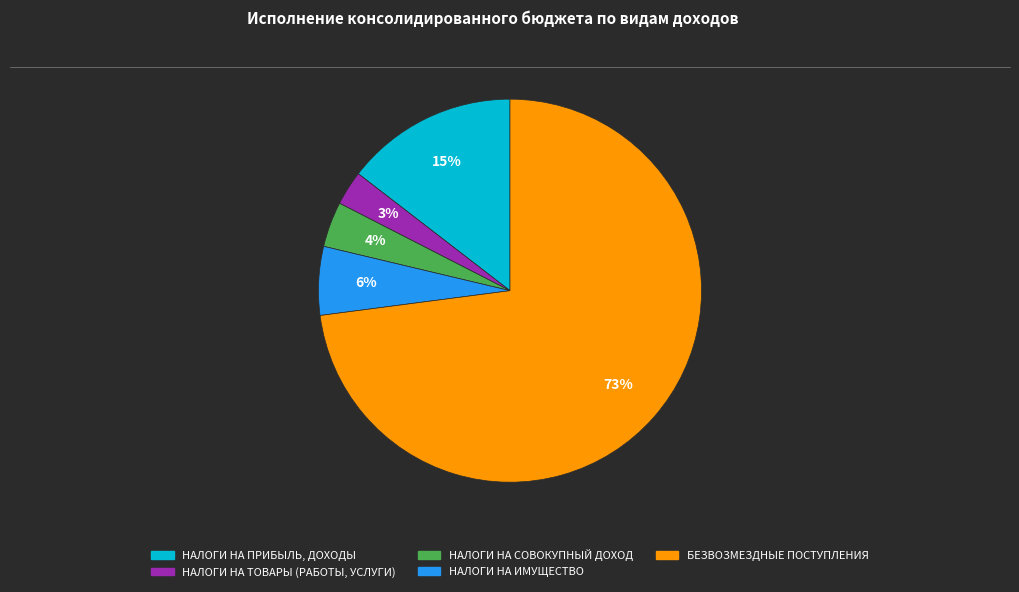

How many segments does this pie chart have?

5